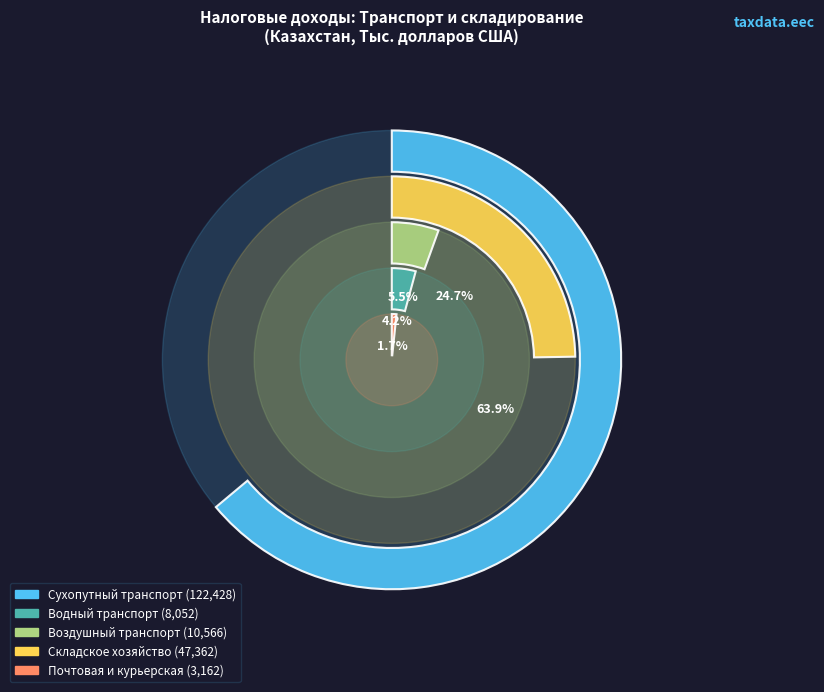

Combined, do Воздушный транспорт and Складское хозяйство account for over 50%?

No